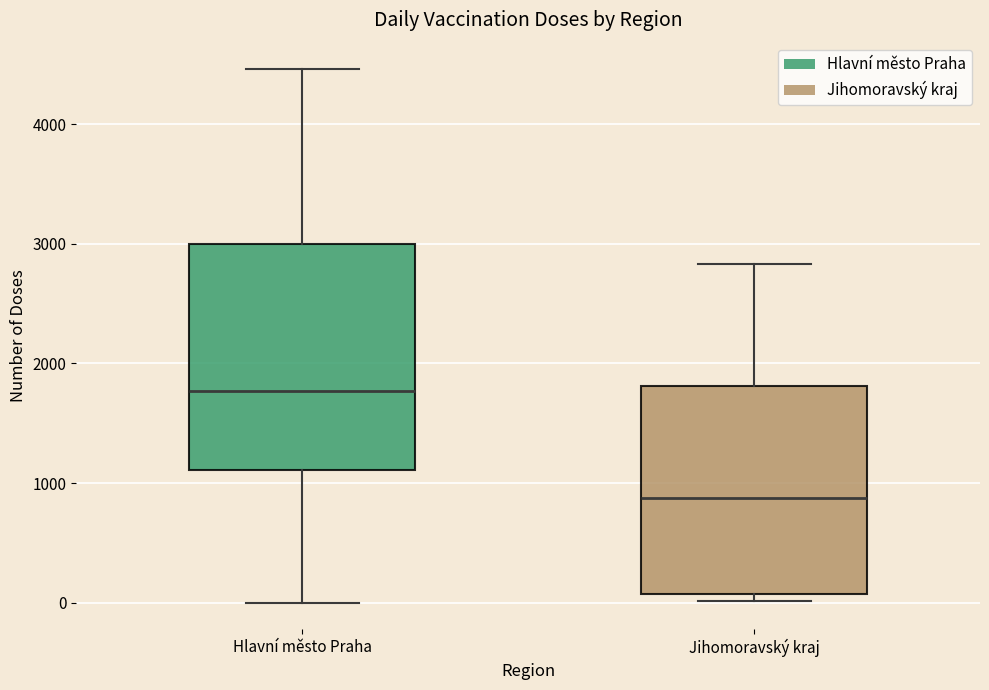

Reading left to right, read every box against the y-axis: the position of its median line, the range the box covers, and the ends of its whiskers. The values are not printed on the chart, so give them approximately, as read against the axis.

Hlavní město Praha: median 1800, box 1100 to 3000, whiskers 0 to 4500
Jihomoravský kraj: median 900, box 100 to 1800, whiskers 0 to 2800